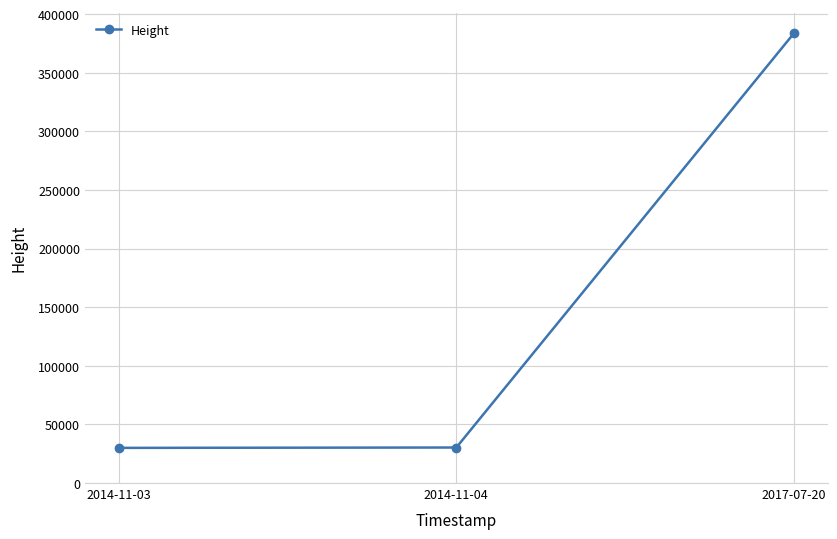

What is the maximum value shown in the chart?

383715